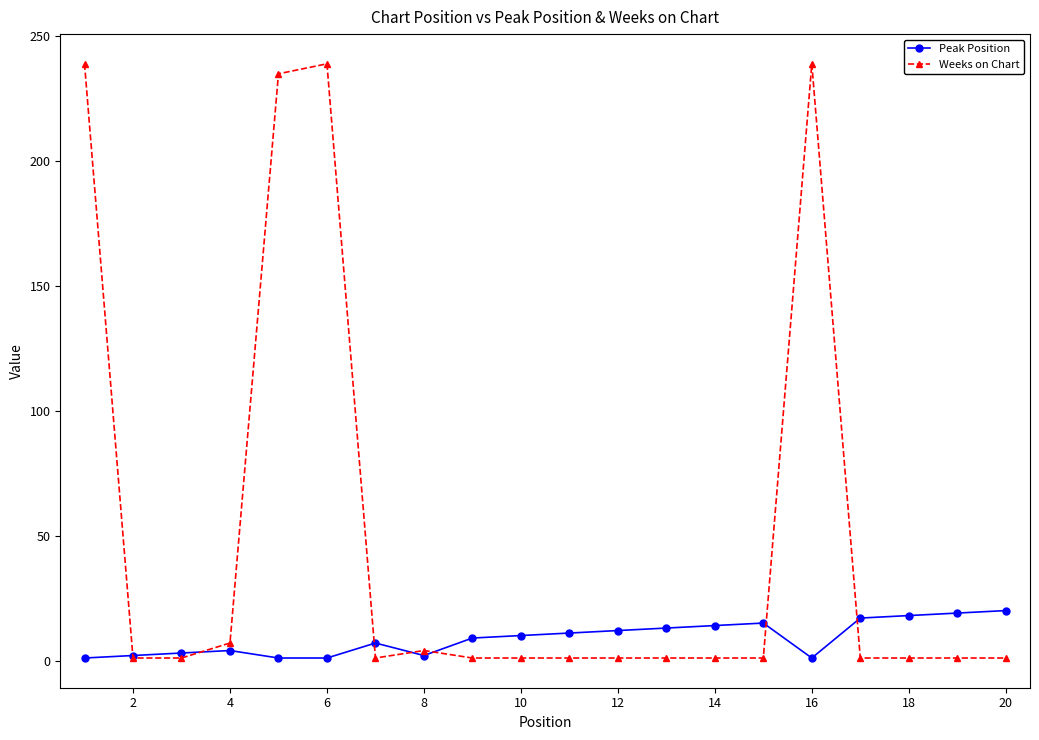

Is this an area chart (filled region under the line)?

No